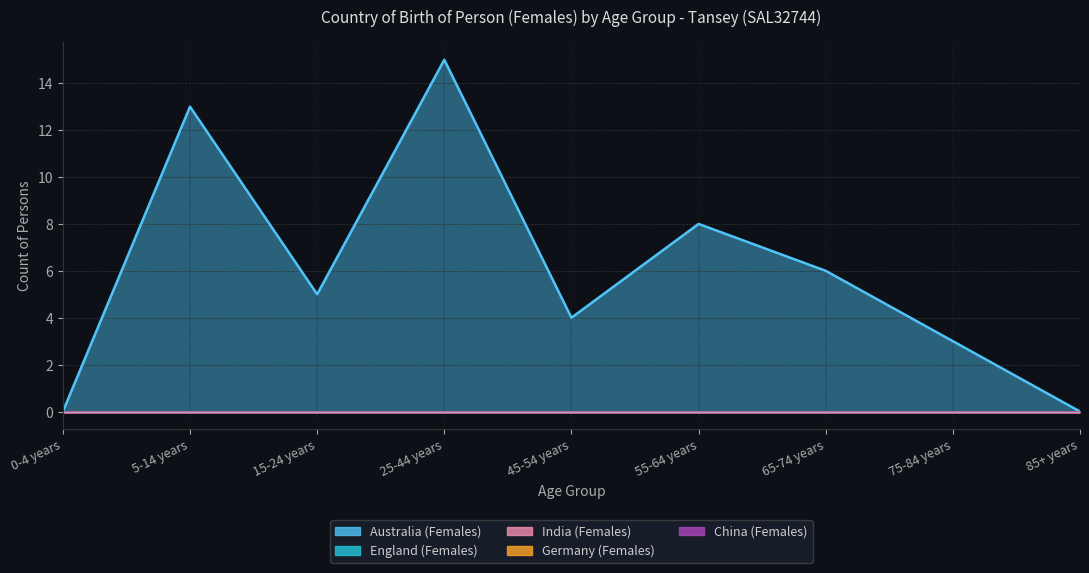

What is the spread (max minus min) of values at 45-54 years?

4